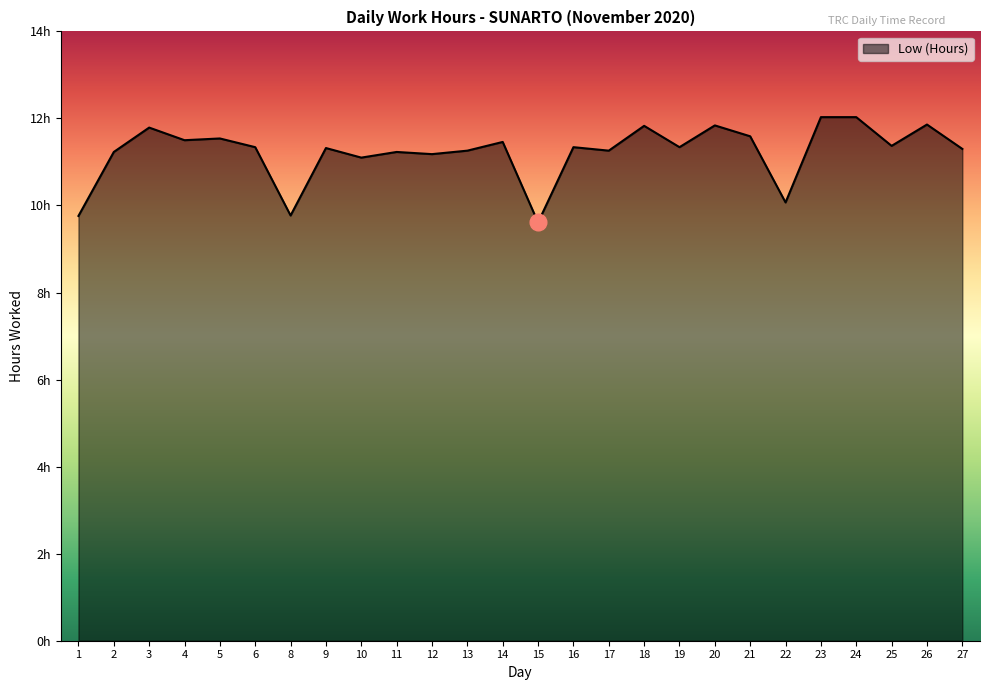

What is the sum of the values at 21 and 5?

23.1